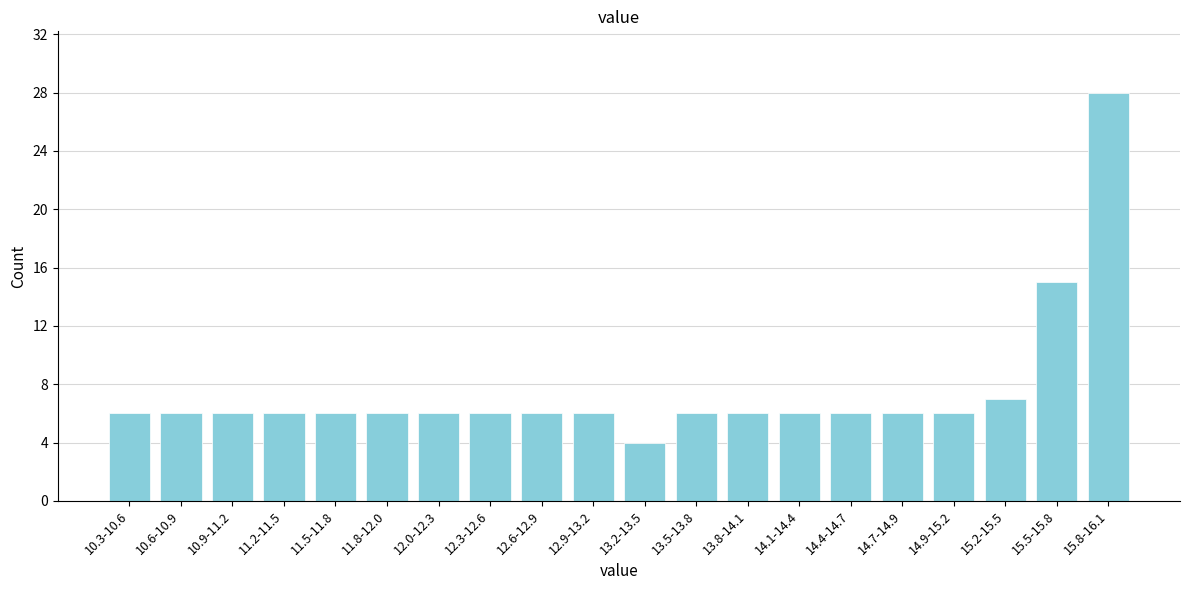

Reading left to right, what are all the values shown in this chart?

10.3-10.6=6	10.6-10.9=6	10.9-11.2=6	11.2-11.5=6	11.5-11.8=6	11.8-12.0=6	12.0-12.3=6	12.3-12.6=6	12.6-12.9=6	12.9-13.2=6	13.2-13.5=4	13.5-13.8=6	13.8-14.1=6	14.1-14.4=6	14.4-14.7=6	14.7-14.9=6	14.9-15.2=6	15.2-15.5=7	15.5-15.8=15	15.8-16.1=28